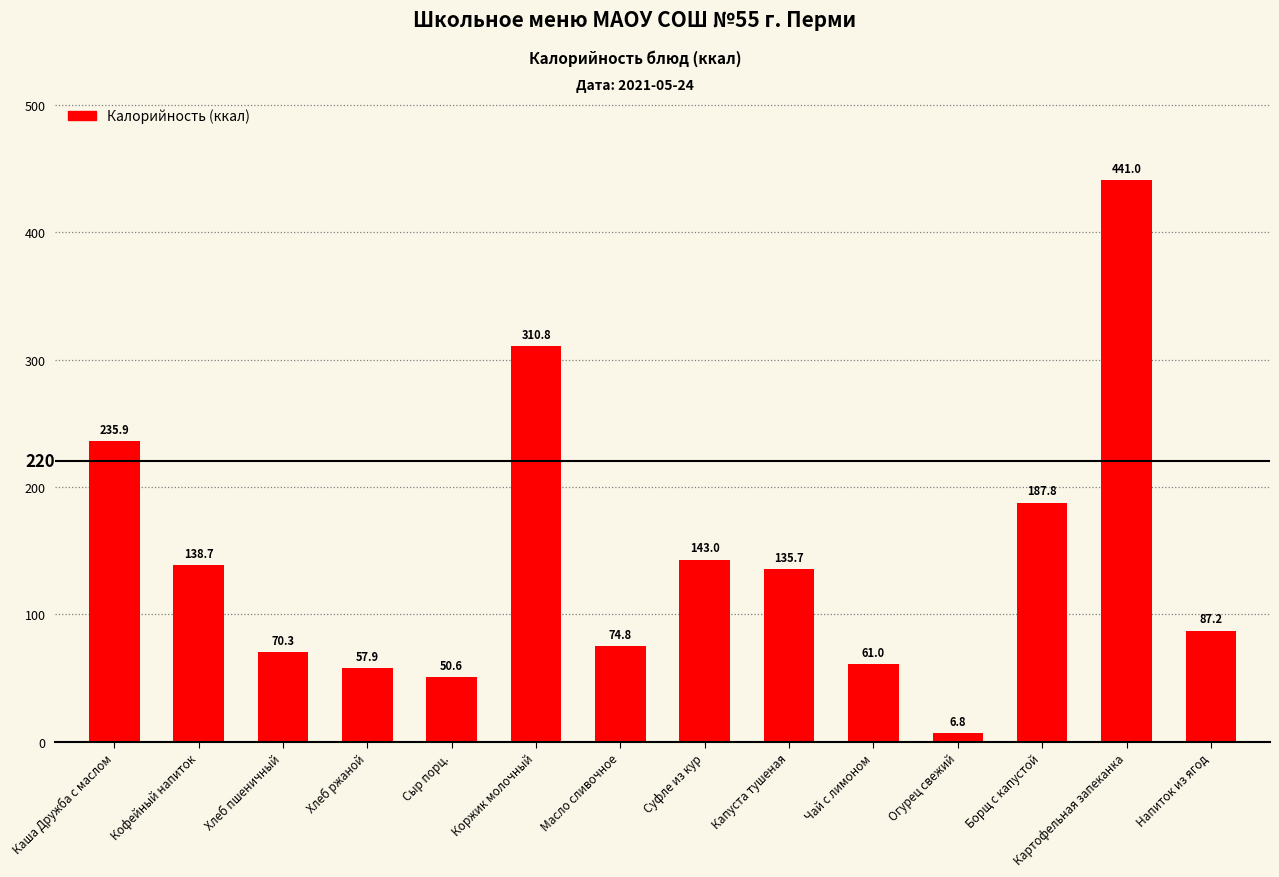

How many bars are there in total?

14